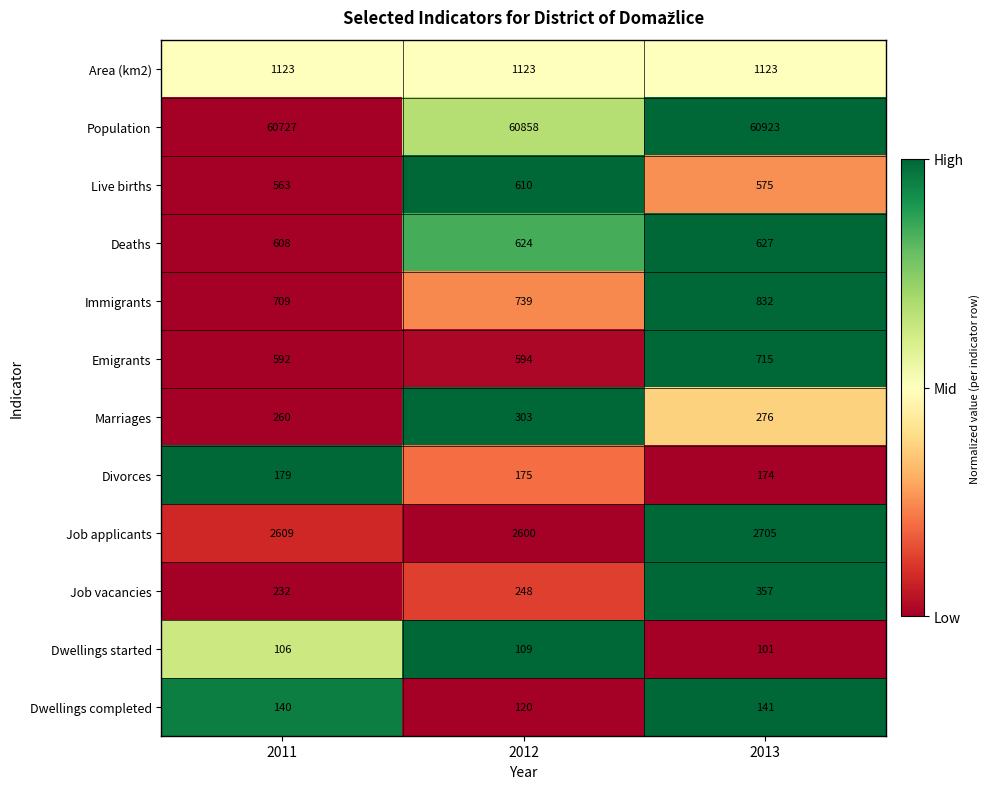

Is it true that Deaths equals 627 at 2013?

True